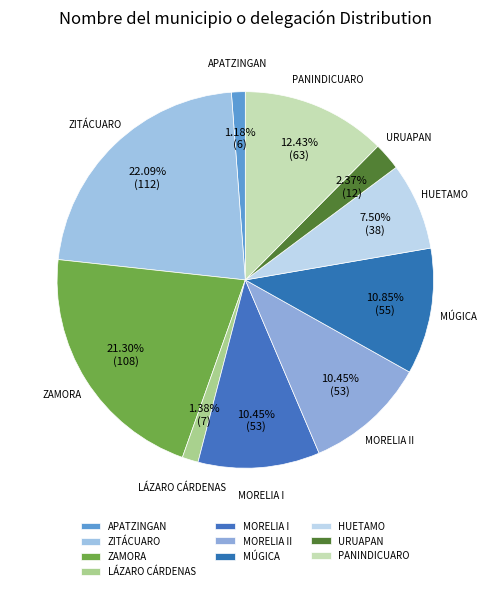

How many segments does this pie chart have?

10